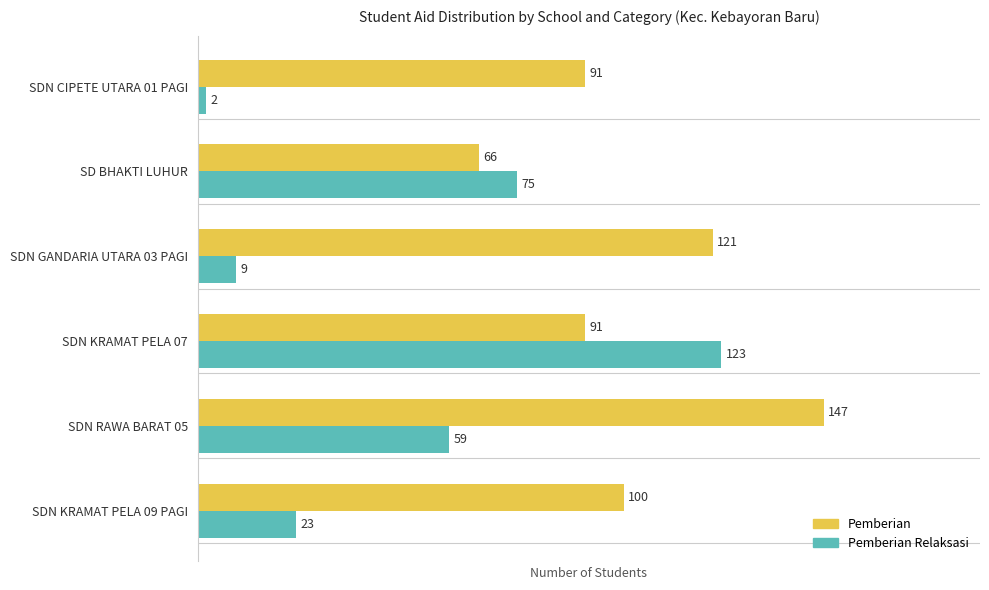

Which series has the largest range (max minus min)?

Pemberian Relaksasi